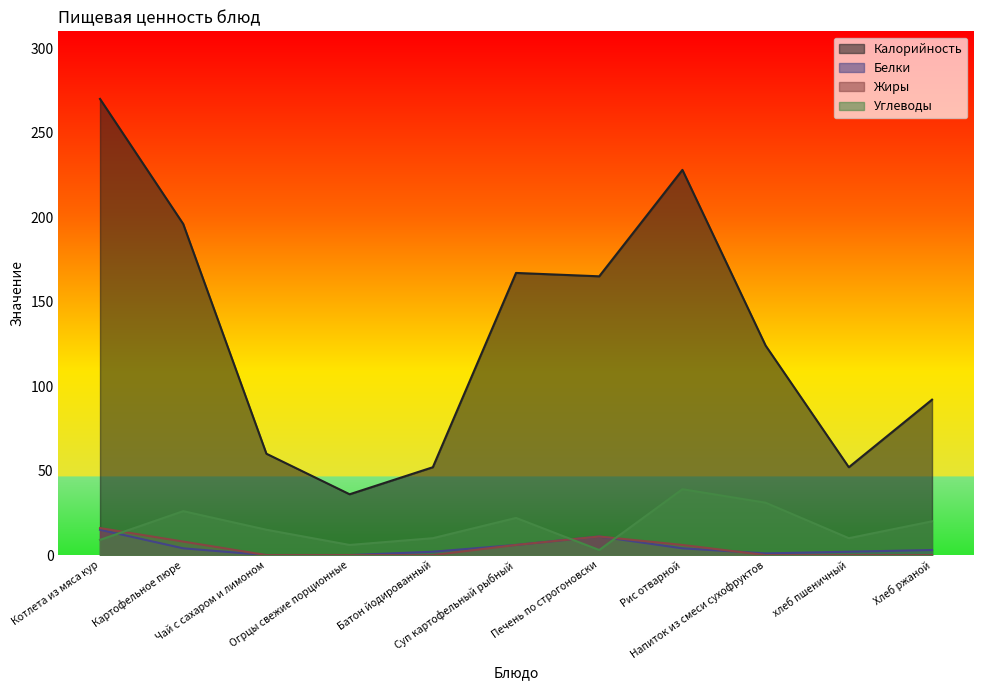

In Белки, how many points are lower than both neighbors (excluding endpoints)?

1